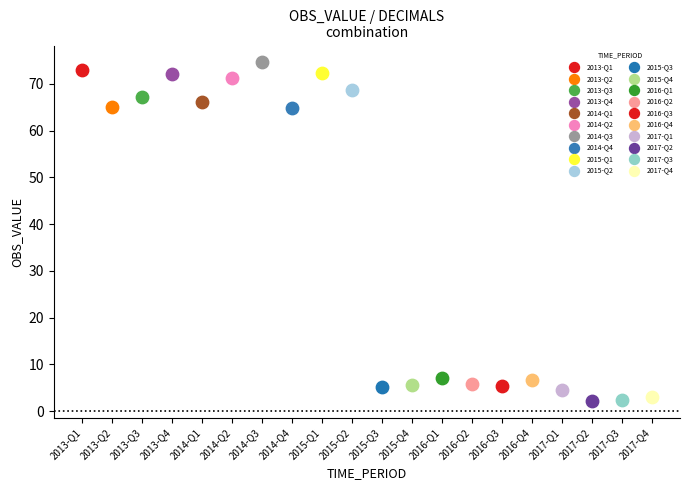

What are all the series names shown in the legend?

2013-Q1, 2013-Q2, 2013-Q3, 2013-Q4, 2014-Q1, 2014-Q2, 2014-Q3, 2014-Q4, 2015-Q1, 2015-Q2, 2015-Q3, 2015-Q4, 2016-Q1, 2016-Q2, 2016-Q3, 2016-Q4, 2017-Q1, 2017-Q2, 2017-Q3, 2017-Q4